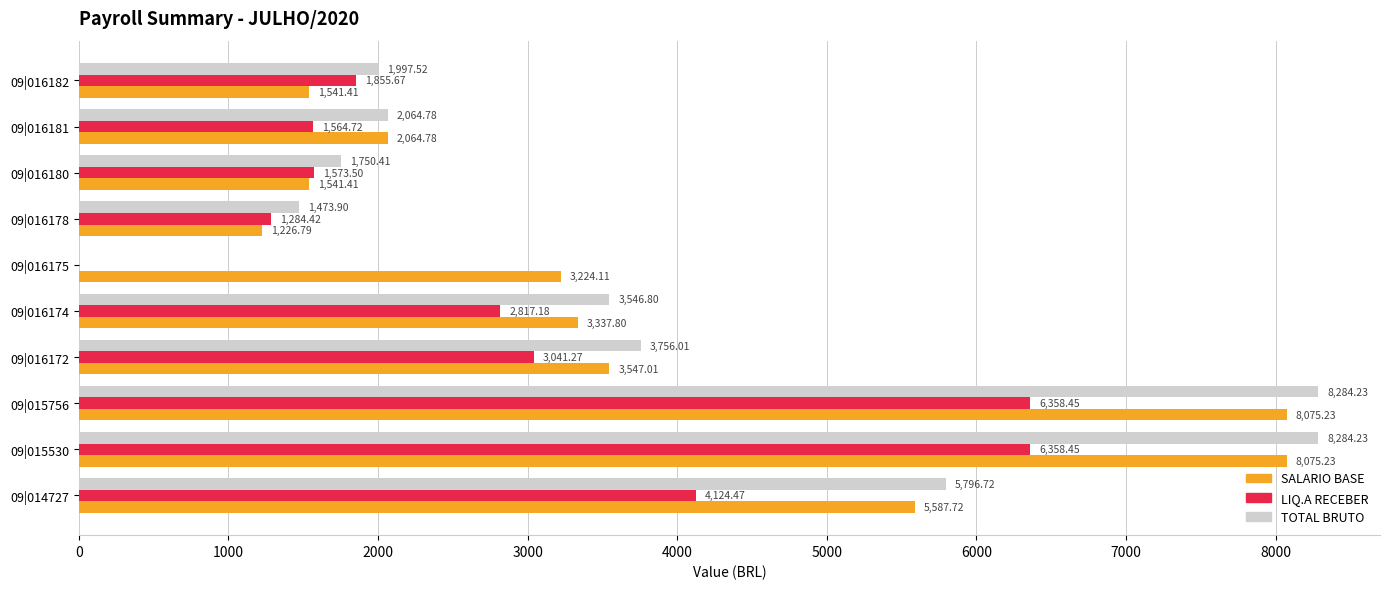

Count the number of categories in the chart.

10